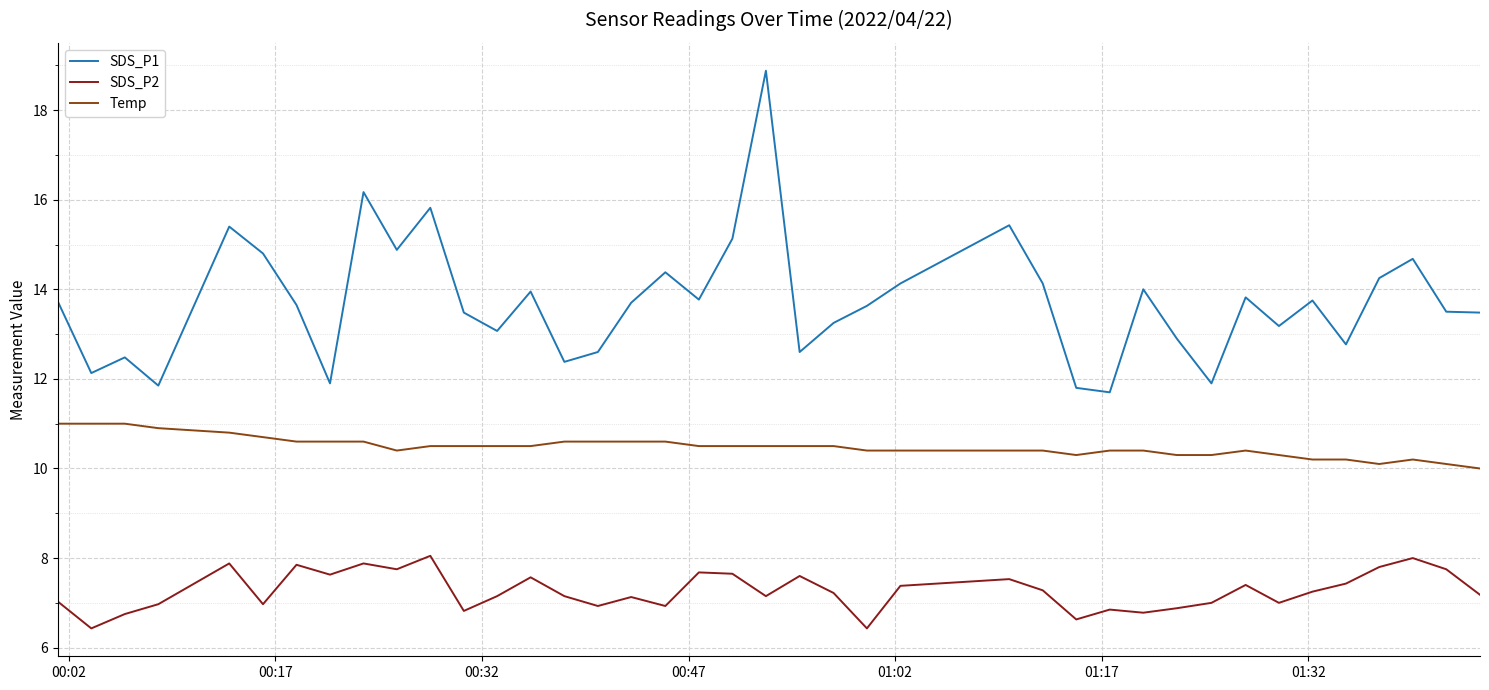

True or false: SDS_P1 and SDS_P2 cross at least once.

False